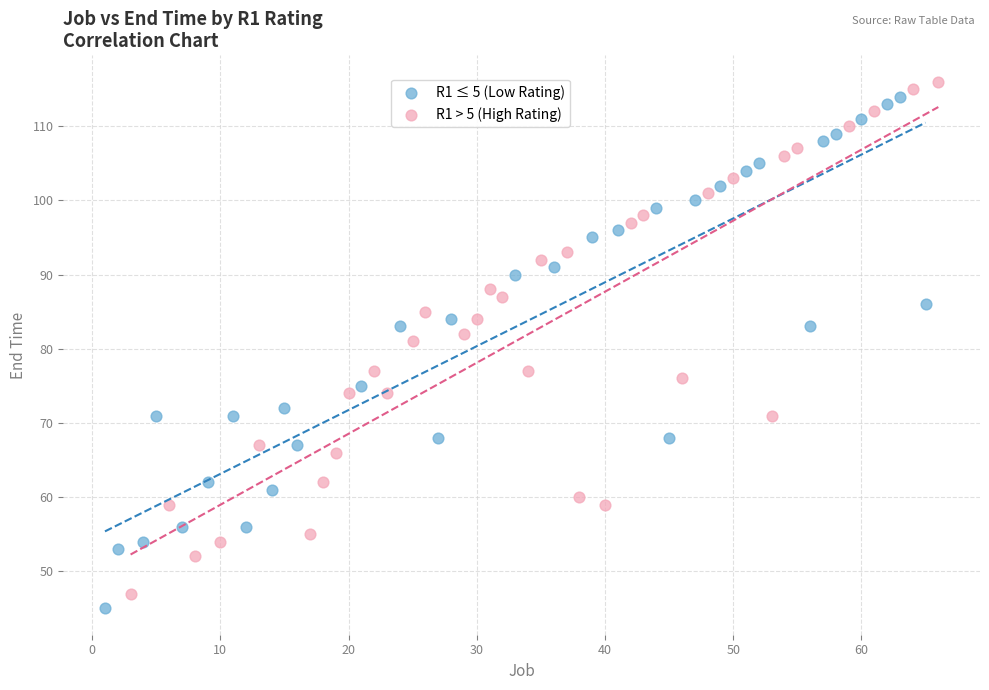

What are all the series names shown in the legend?

R1 ≤ 5 (Low Rating), R1 > 5 (High Rating)